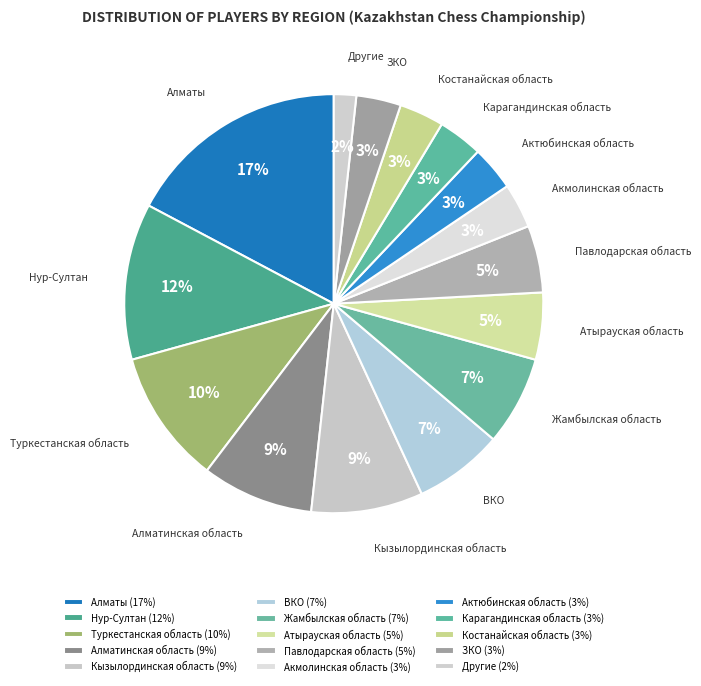

What percentage is the Кызылординская область slice, to the nearest percent?

9%